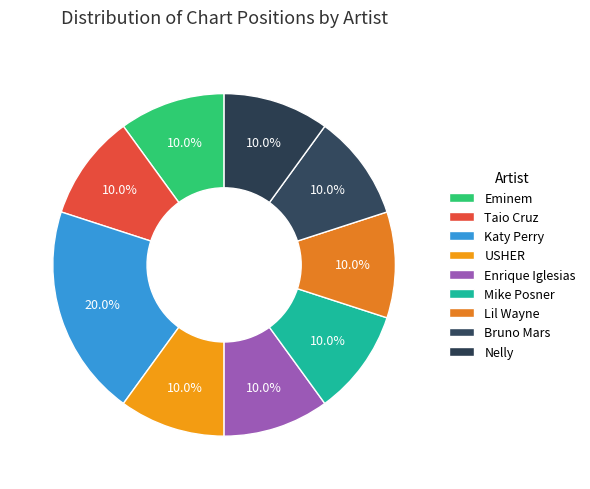

True or false: Mike Posner accounts for 10% of the total.

True